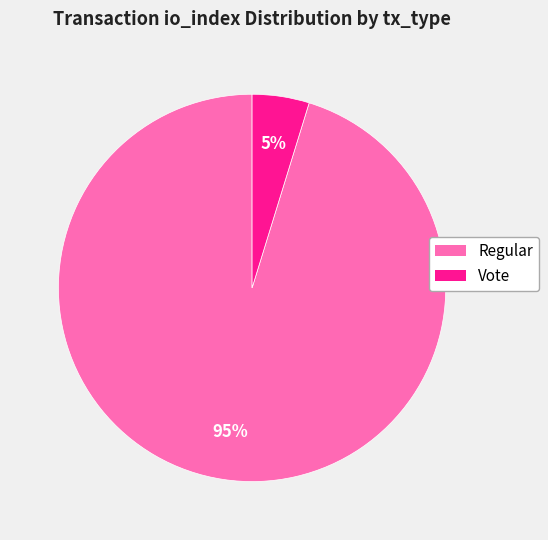

To the nearest percent, what is the difference between the largest and smallest slice percentages?

90%